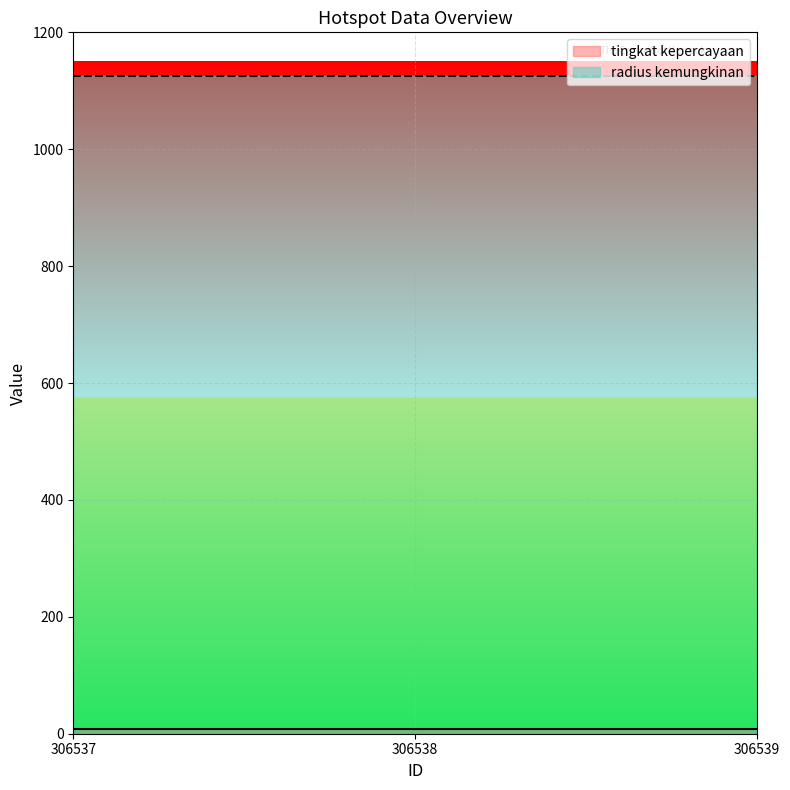

The radius kemungkinan series shows 1934 at 306538. True or false?

False